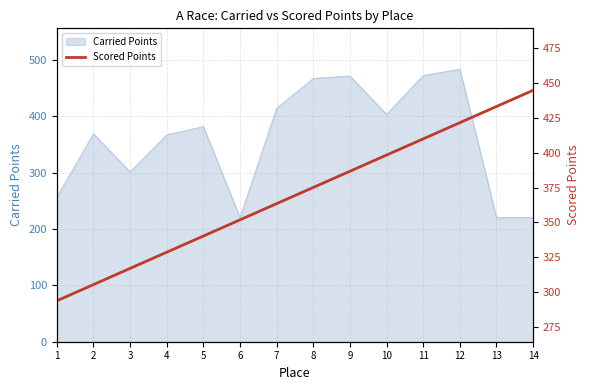

Read the value at 8.

375.1